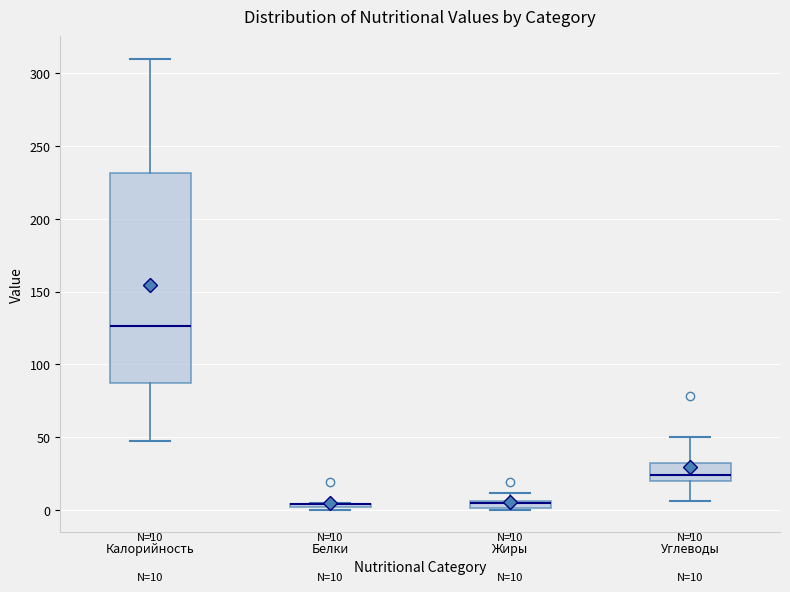

Which box is the tallest, from its lower edge to its upper edge?

Калорийность